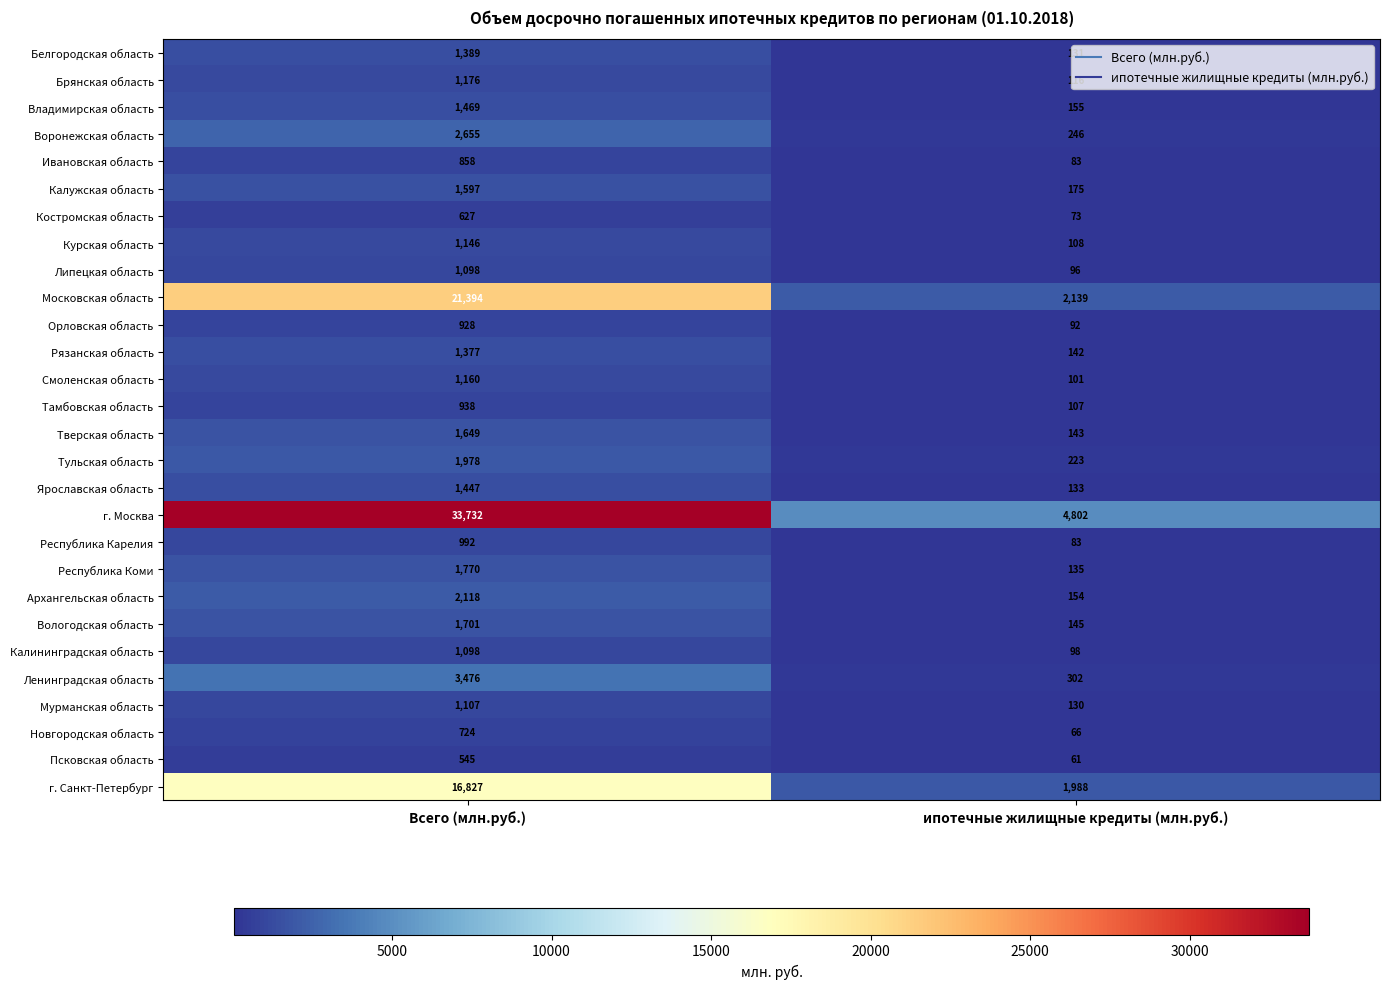

What is the difference between the maximum and minimum values in the Московская область series?

19255